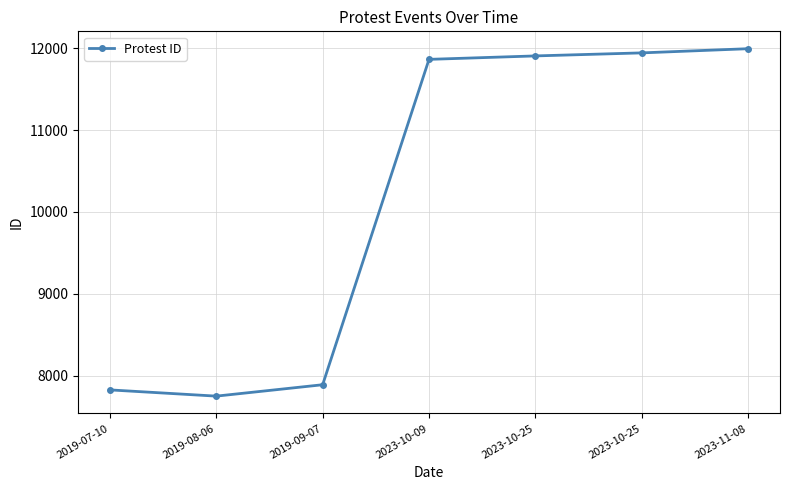

Which has a higher value, 2019-09-07 or 2019-07-10?

2019-09-07